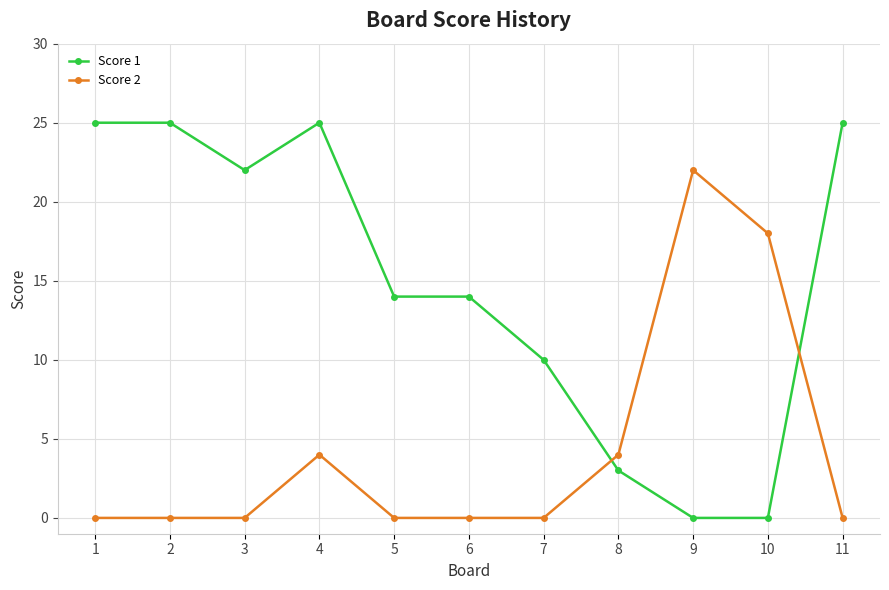

What is the difference between the highest and lowest values at 5?

14